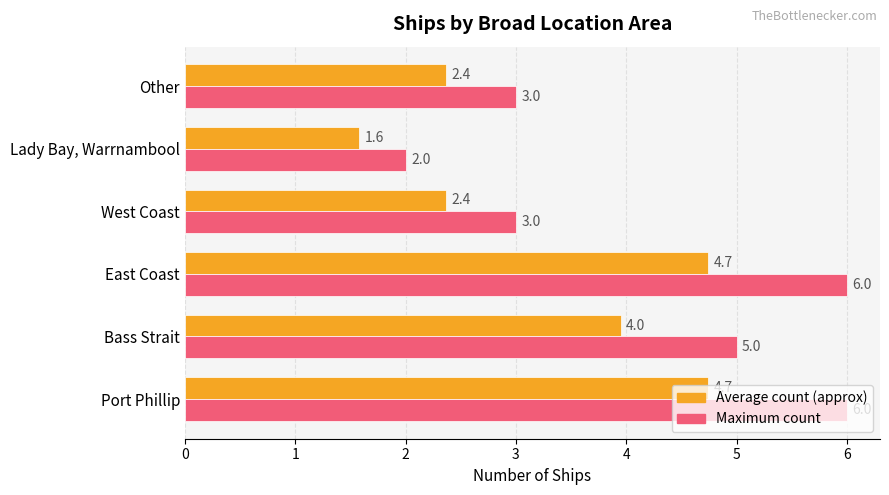

Which series has the largest total across all categories?

Maximum count